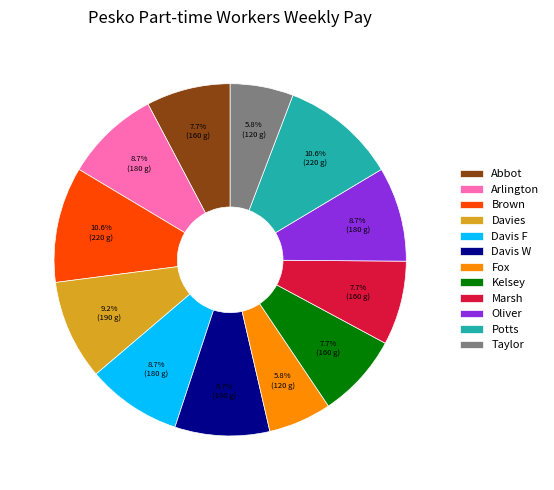

How many slices are in this pie chart?

12